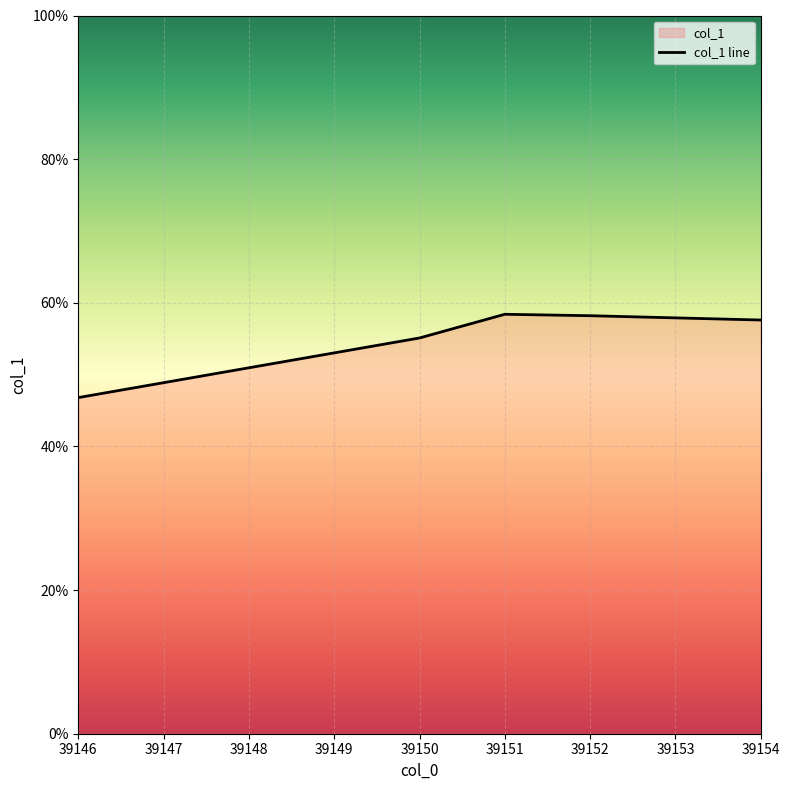

The chart shows a value of 0.9 at 39150. True or false?

False